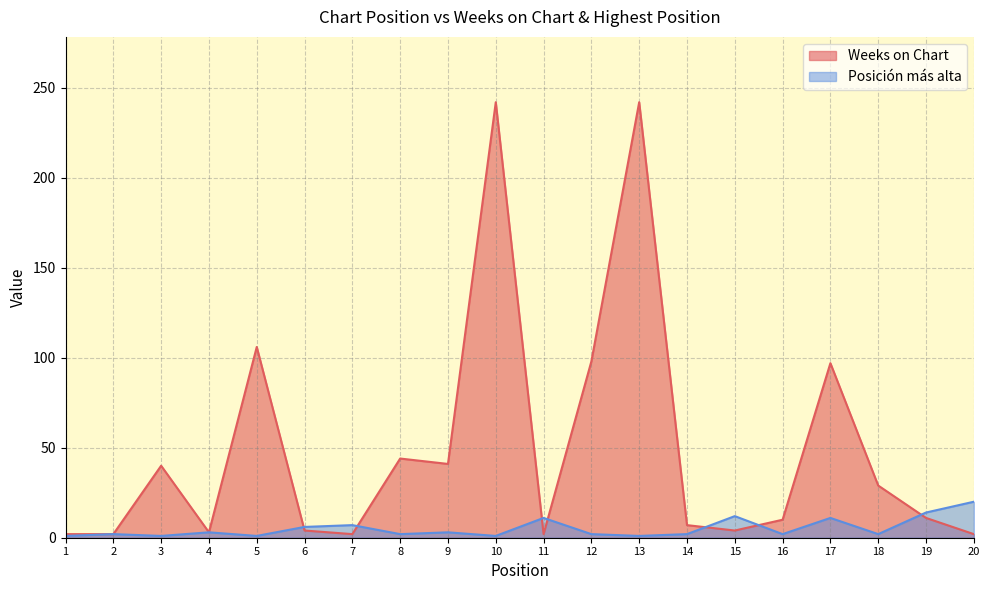

List the labels in order of Posición más alta value, largest first.

20, 19, 15, 11, 17, 7, 6, 4, 9, 2, 8, 12, 14, 16, 18, 1, 3, 5, 10, 13